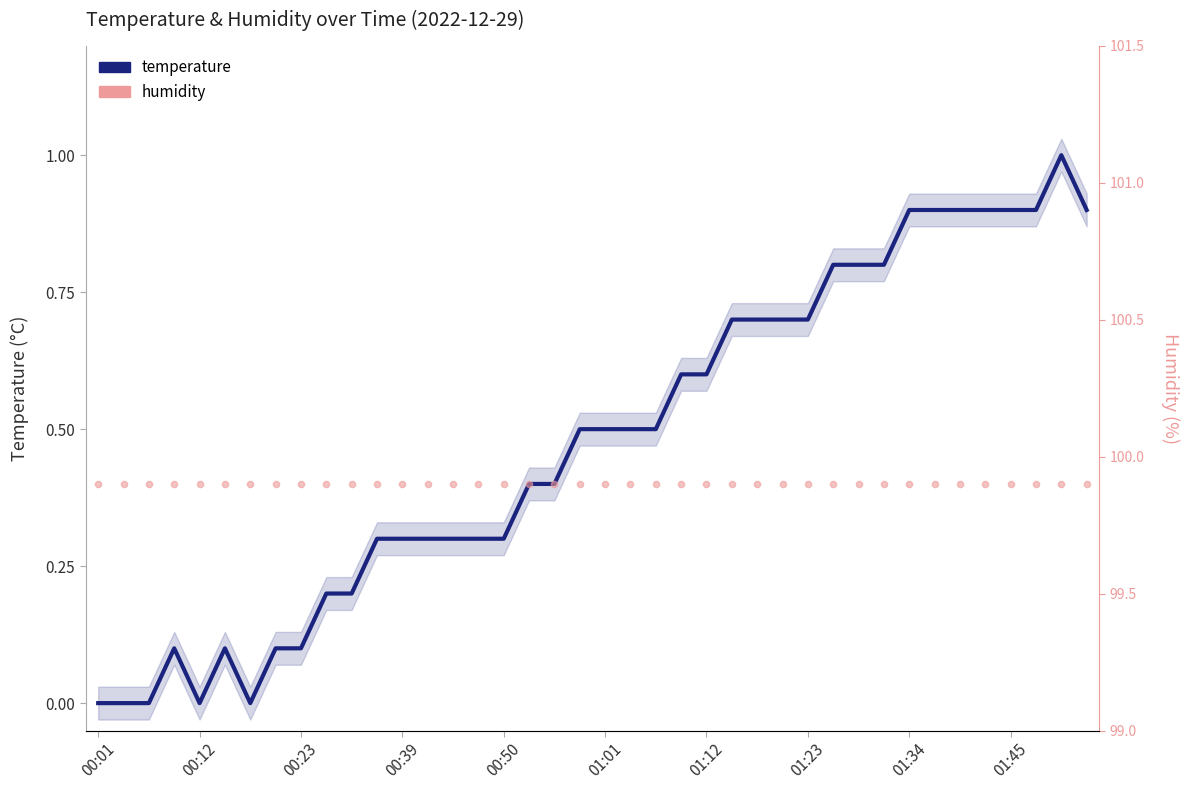

Which series contains the highest Y value?

humidity